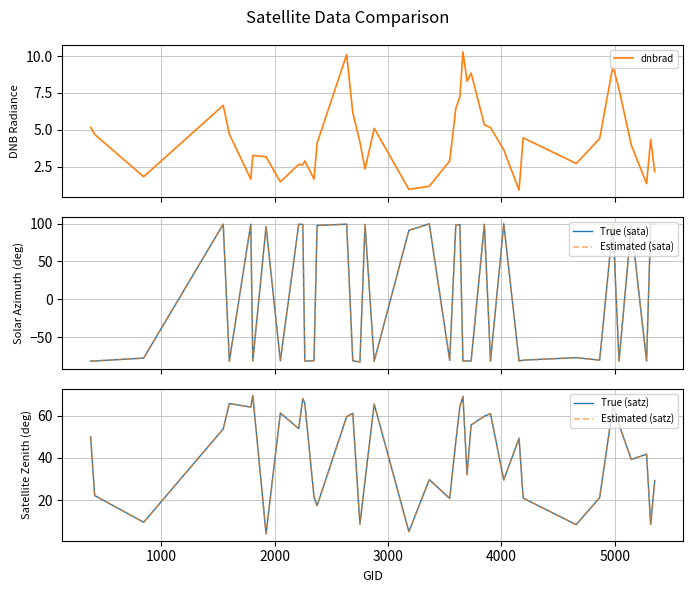

What is the sum of all dnbrad values?

175.8